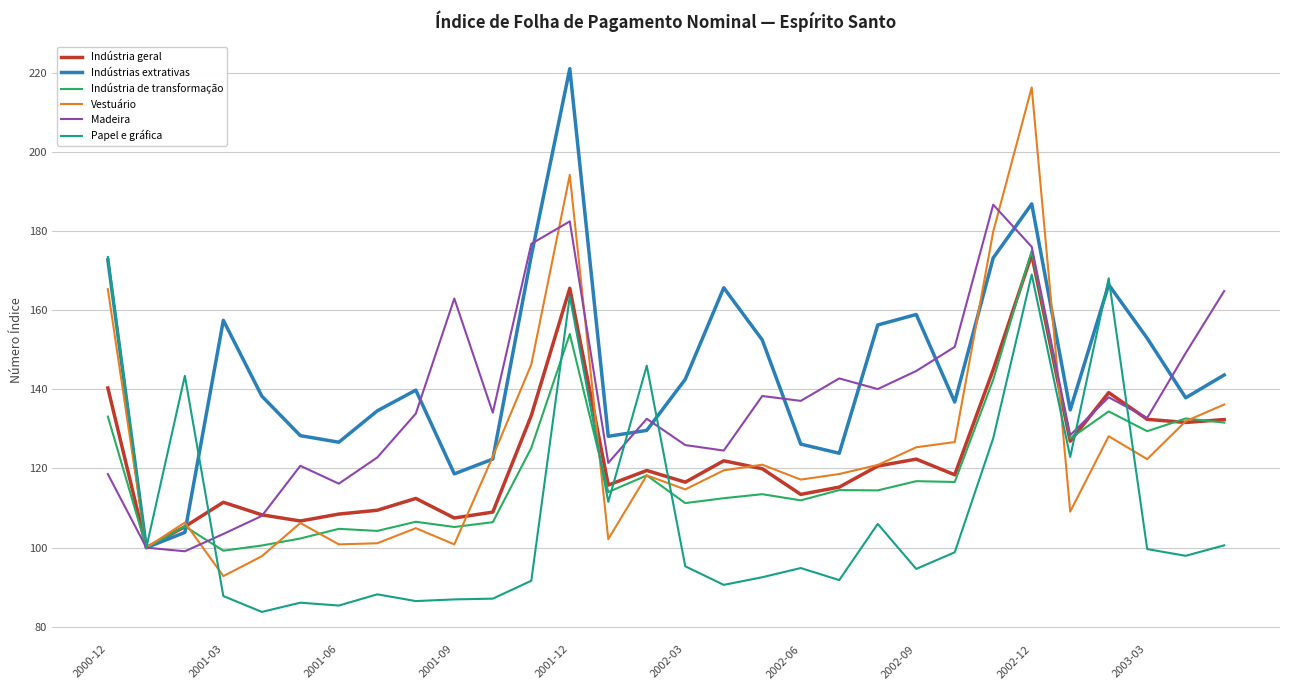

Which series has the largest total across all categories?

Indústrias extrativas